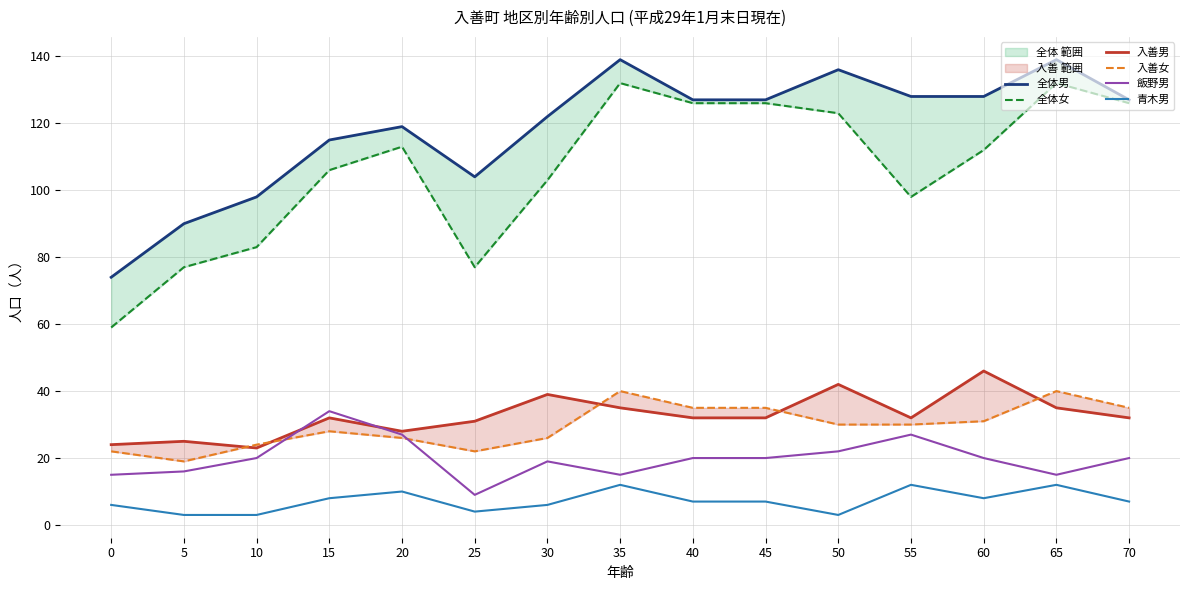

Rank the series by their maximum value, from highest to lowest.

全体男, 全体女, 入善男, 入善女, 飯野男, 青木男